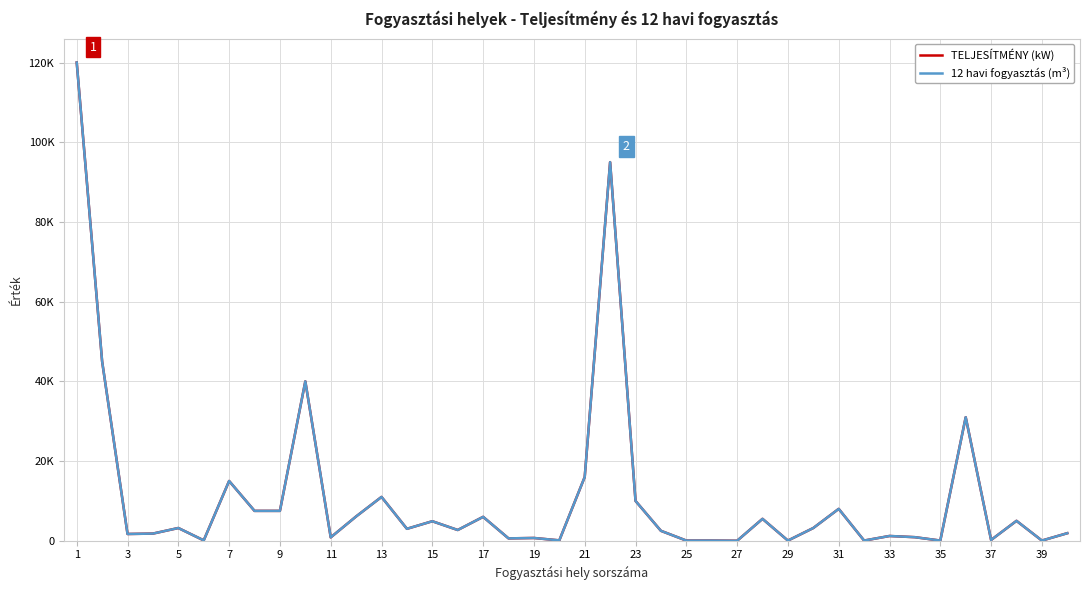

Does the chart display data point markers on the line(s)?

No